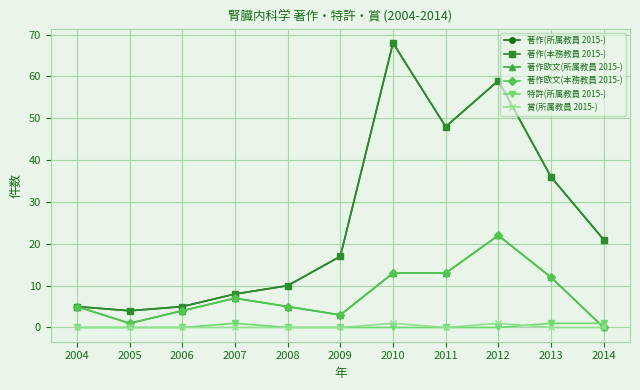

Read the 著作(本務教員 2015-) value at 2008, to the nearest 5.

10